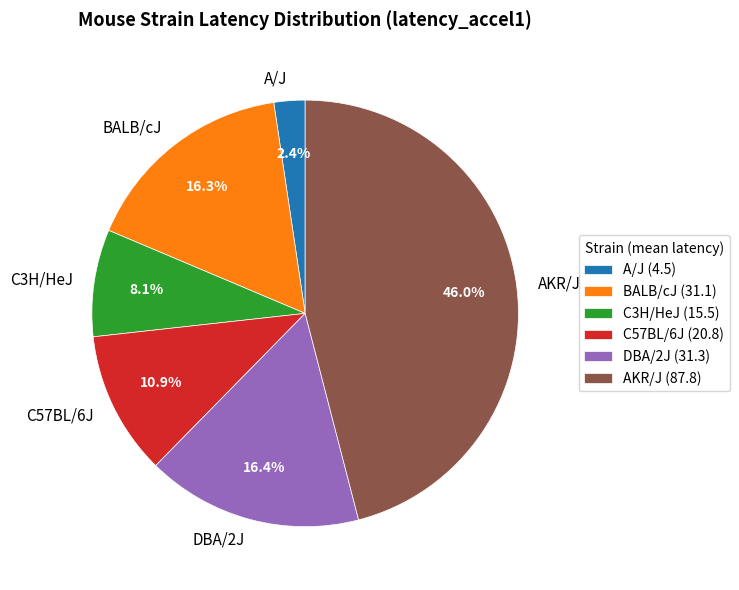

What percentage is the C57BL/6J slice, to the nearest percent?

11%